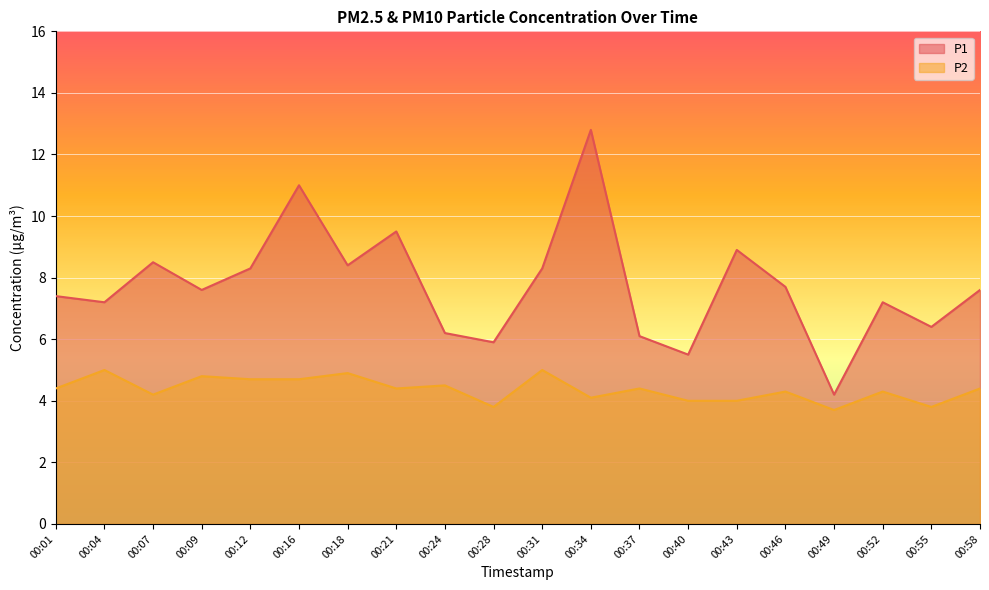

Reading left to right, what are all the values shown in this chart?

P1: 00:01=7.4	00:04=7.2	00:07=8.5	00:09=7.6	00:12=8.3	00:16=11.0	00:18=8.4	00:21=9.5	00:24=6.2	00:28=5.9	00:31=8.3	00:34=12.8	00:37=6.1	00:40=5.5	00:43=8.9	00:46=7.7	00:49=4.2	00:52=7.2	00:55=6.4	00:58=7.6
P2: 00:01=4.4	00:04=5.0	00:07=4.2	00:09=4.8	00:12=4.7	00:16=4.7	00:18=4.9	00:21=4.4	00:24=4.5	00:28=3.8	00:31=5.0	00:34=4.1	00:37=4.4	00:40=4.0	00:43=4.0	00:46=4.3	00:49=3.7	00:52=4.3	00:55=3.8	00:58=4.4